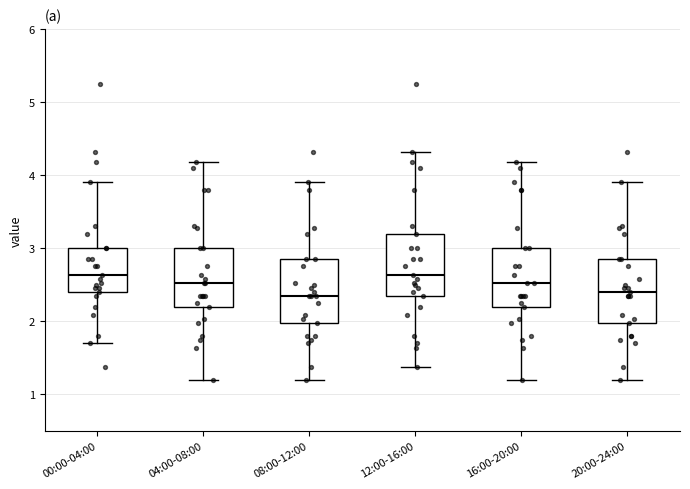

Where is the upper edge of the box for 00:00-04:00 on the y-axis? The values are not printed on the chart, so give them approximately, as read against the axis.

3.0